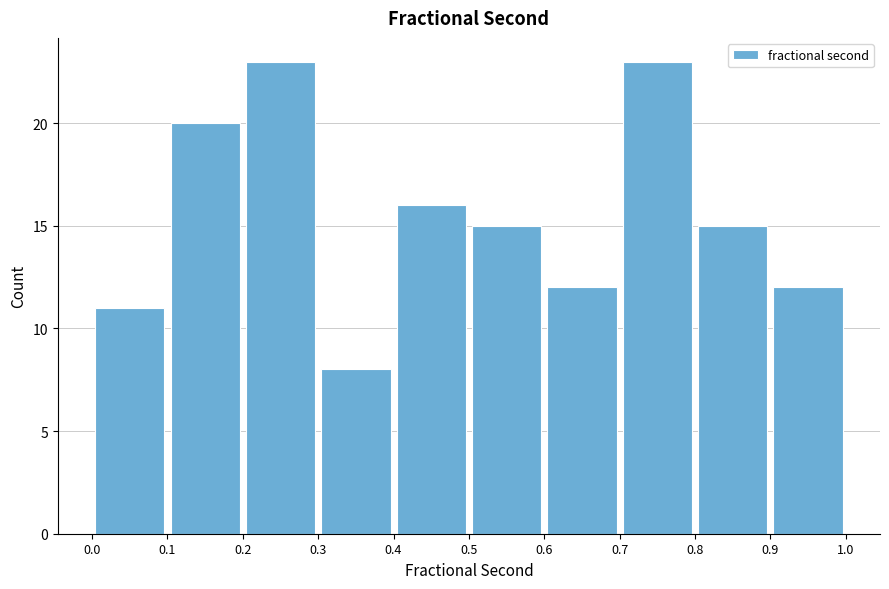

What is the height of the bar covering 0.1 to 0.2 on the x-axis? The values are not printed on the chart, so give them approximately, as read against the axis.

20